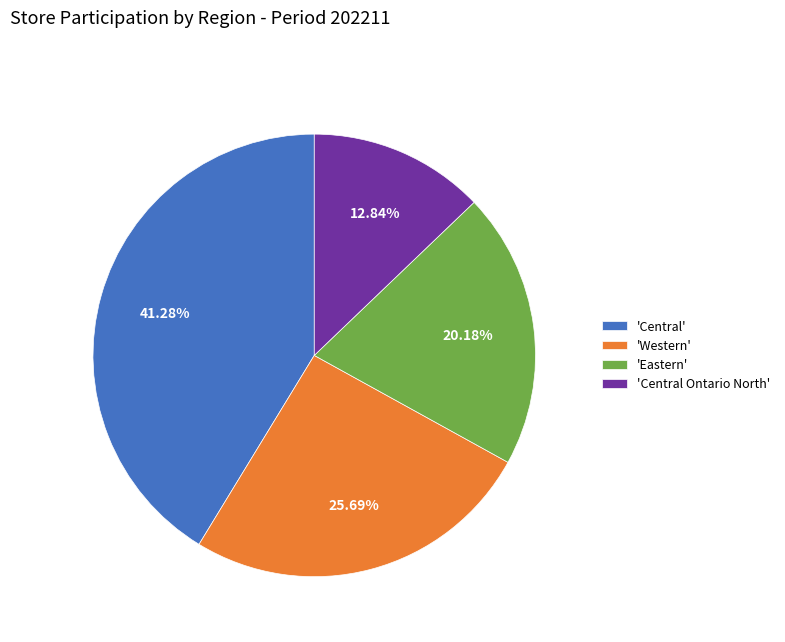

Which slice is the smallest?

'Central Ontario North'